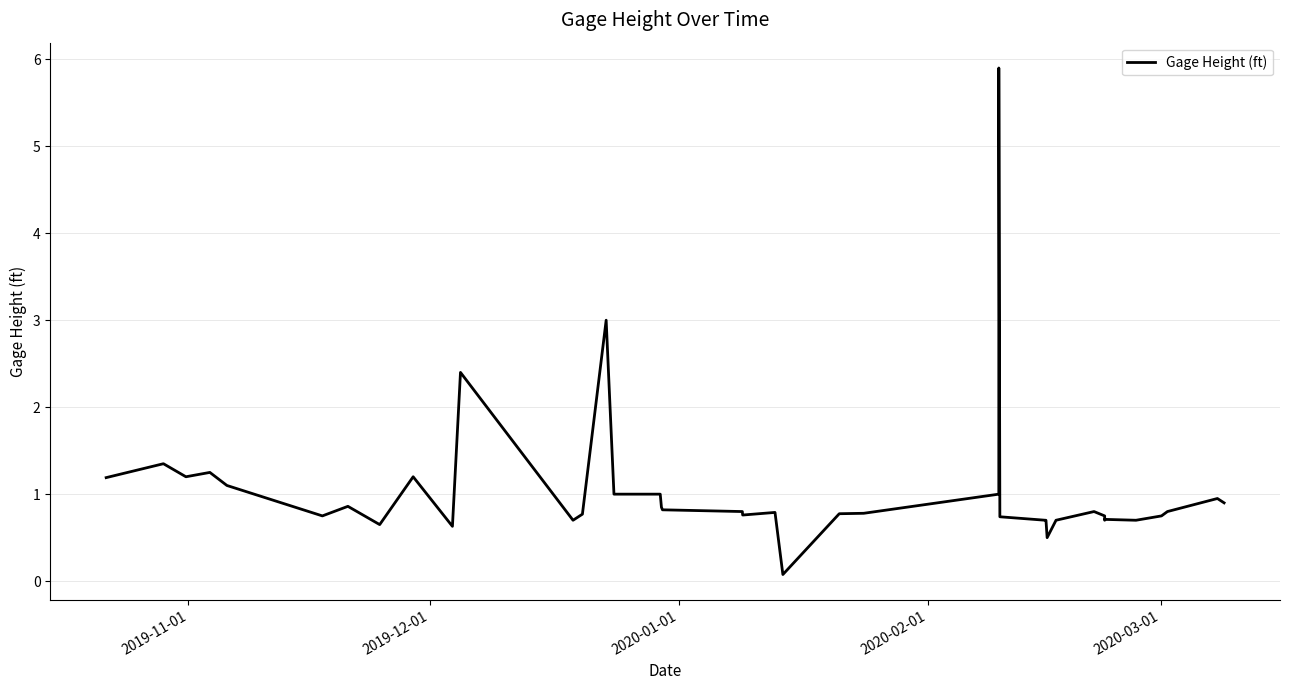

What is the greatest value displayed?

5.9